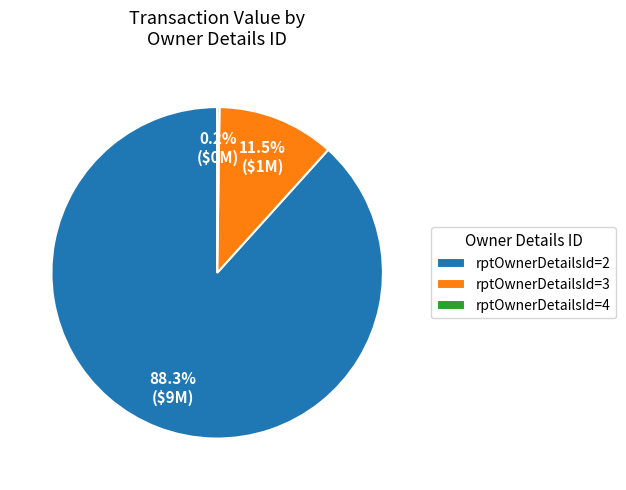

What percentage do rptOwnerDetailsId=3 and rptOwnerDetailsId=2 together represent?

99.8%